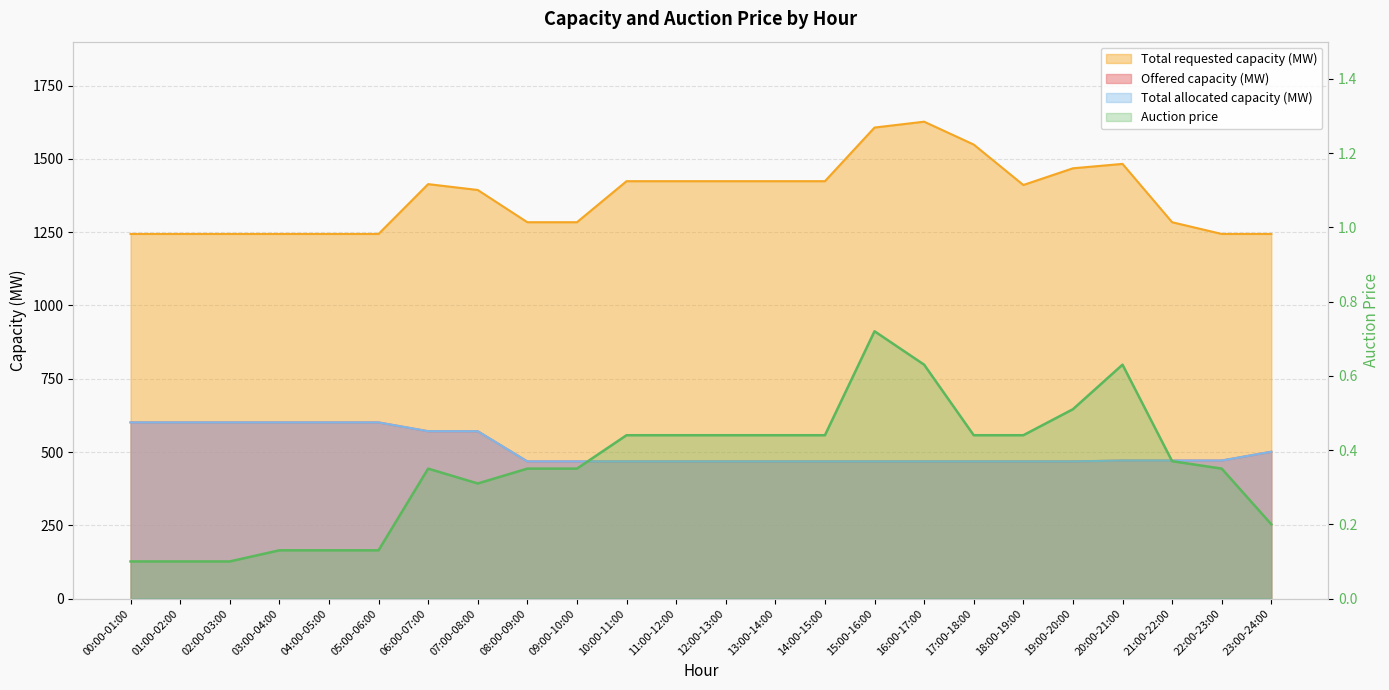

Reading right to left, extract all data points from this chart.

0.2	0.3	0.4	0.6	0.5	0.4	0.4	0.6	0.7	0.4	0.4	0.4	0.4	0.4	0.3	0.3	0.3	0.3	0.1	0.1	0.1	0.1	0.1	0.1